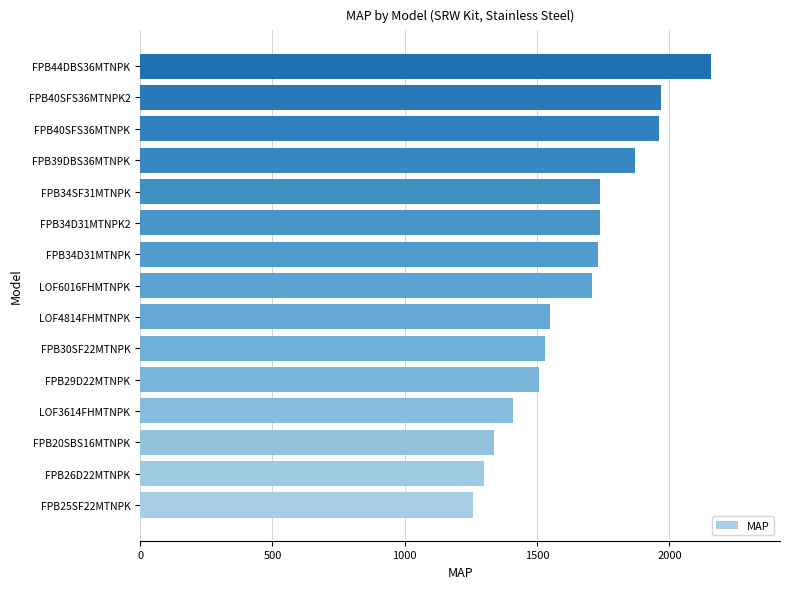

What value does the data have at FPB40SFS36MTNPK2?

1969